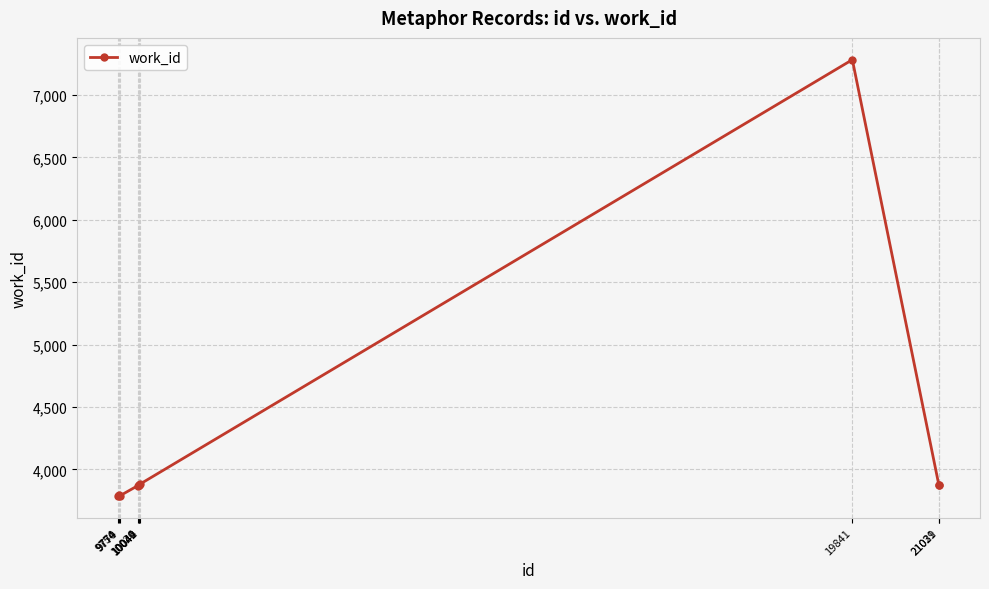

True or false: the data has more than 0 interior local peaks.

True